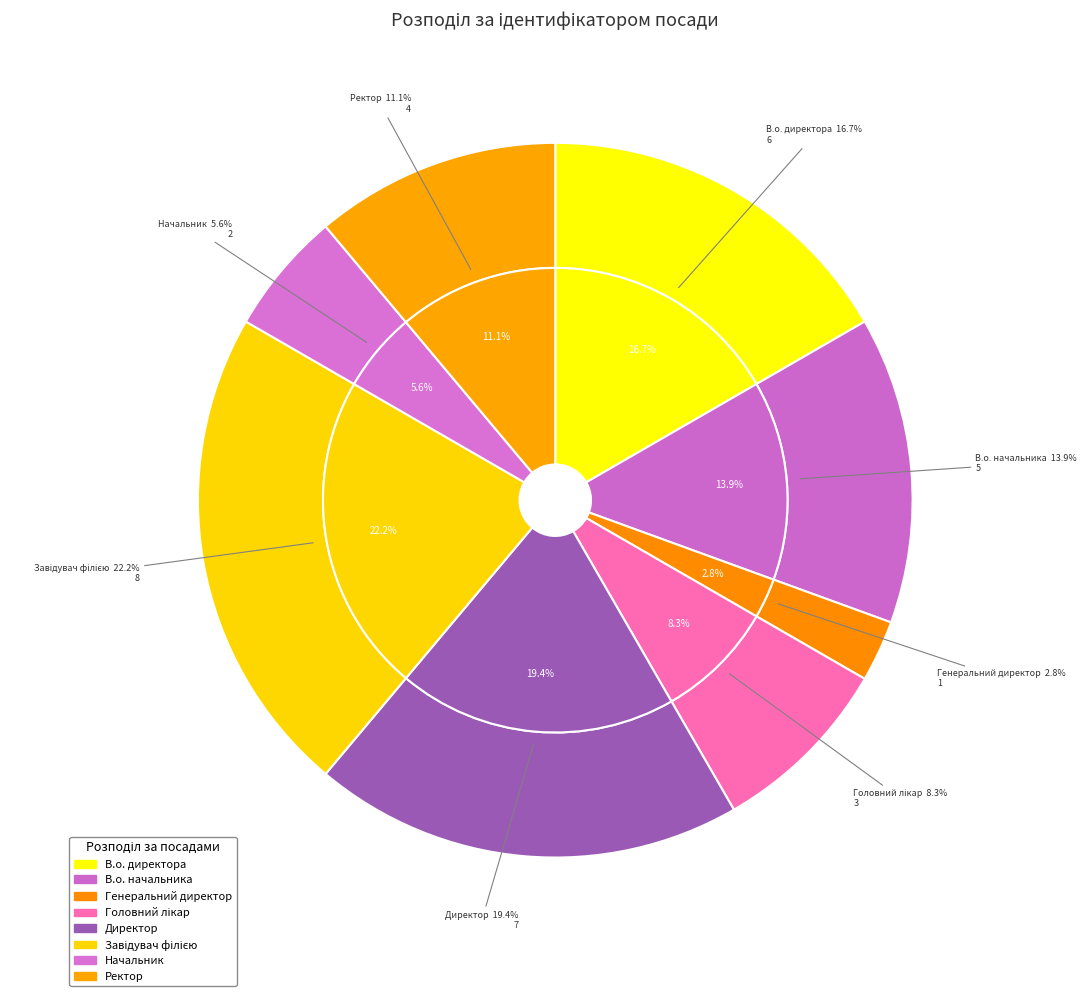

How many slices are in this pie chart?

8